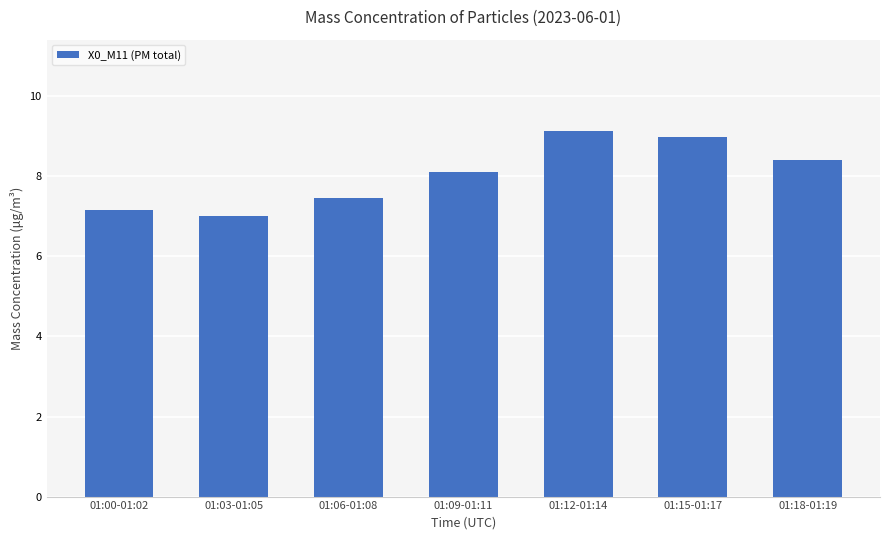

Does the chart contain any negative values?

No